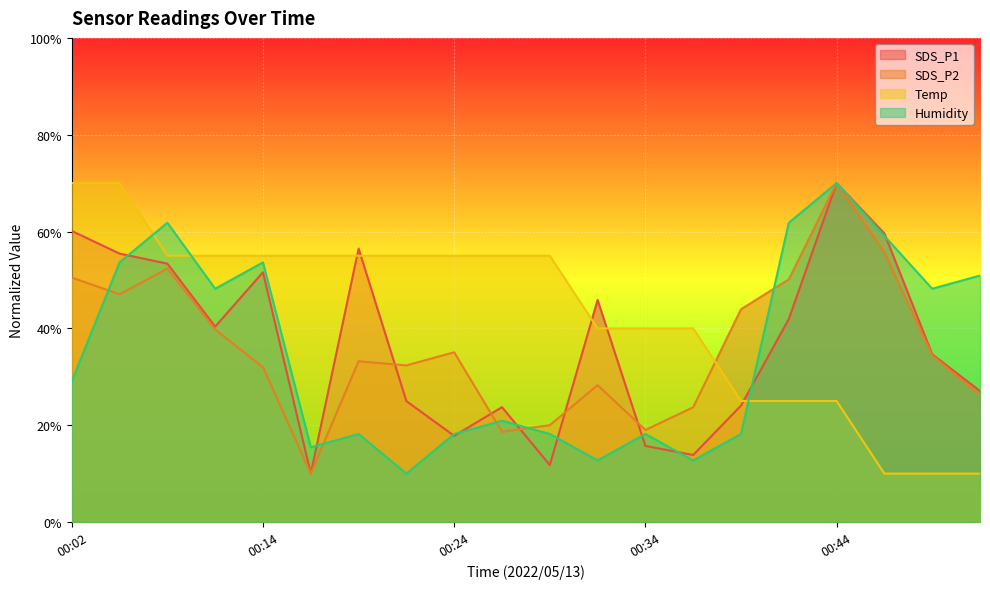

What is the difference between the SDS_P1 values at 00:26 and 00:31?

22.1